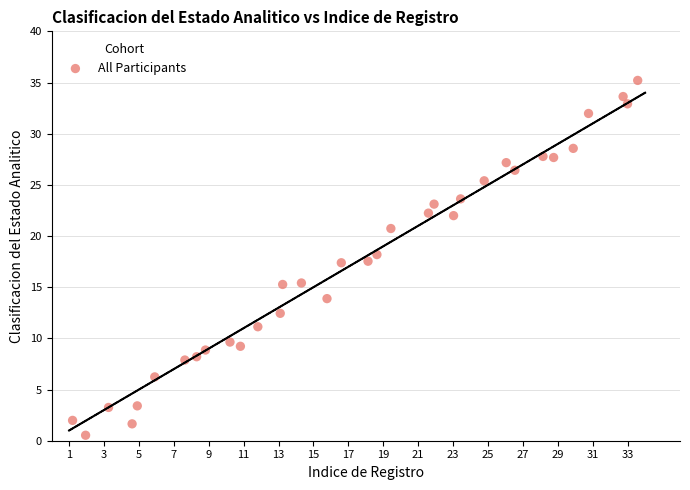

What is the range of X values (max minus min)?

32.4